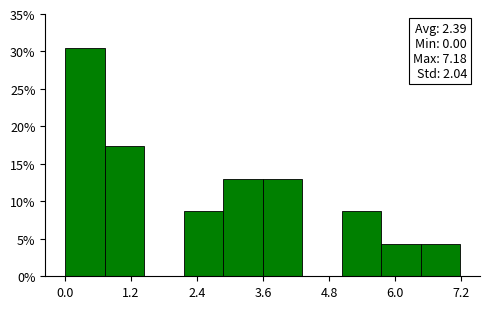

Around what value on the x-axis is the tallest bar? Give the approximate position of its centre, as read against the axis.

0.4